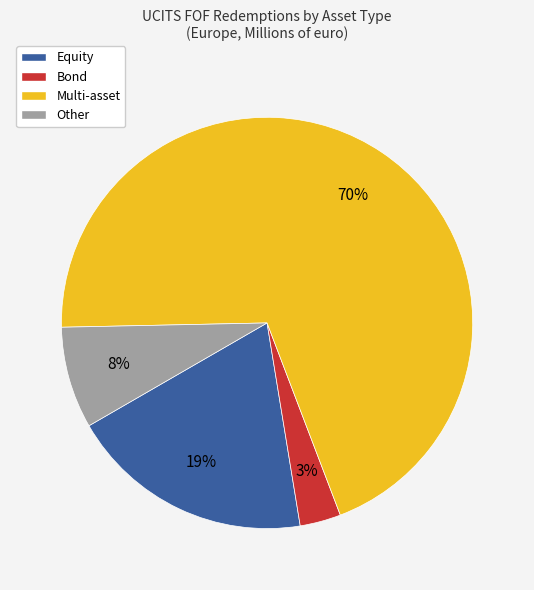

Which slice is the smallest?

Bond